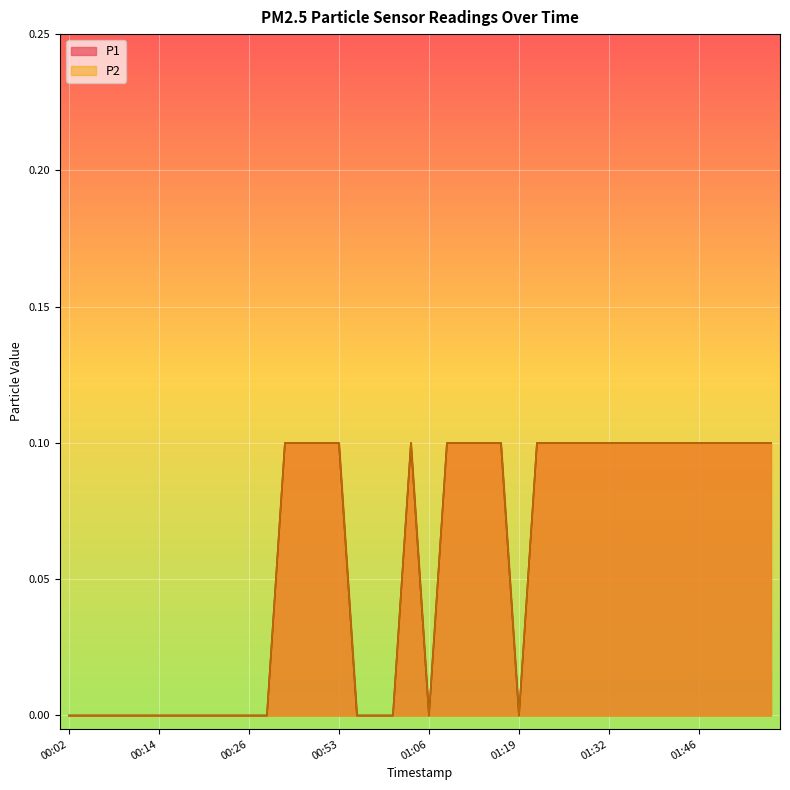

Is the value of P1 at 01:19 greater than the value of P2 at 01:14?

No